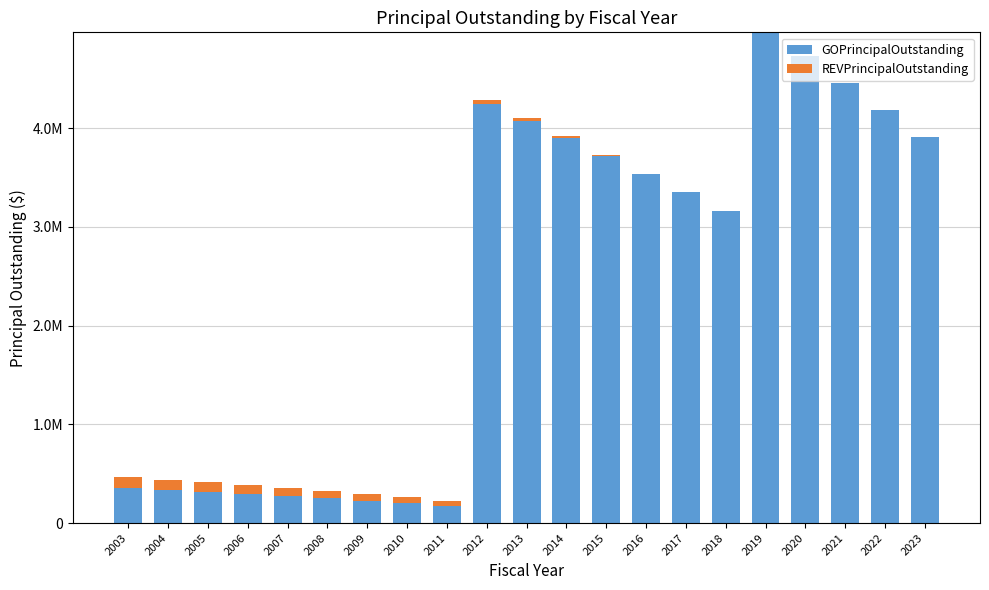

Between 2011 and 2004, which is larger?

2004